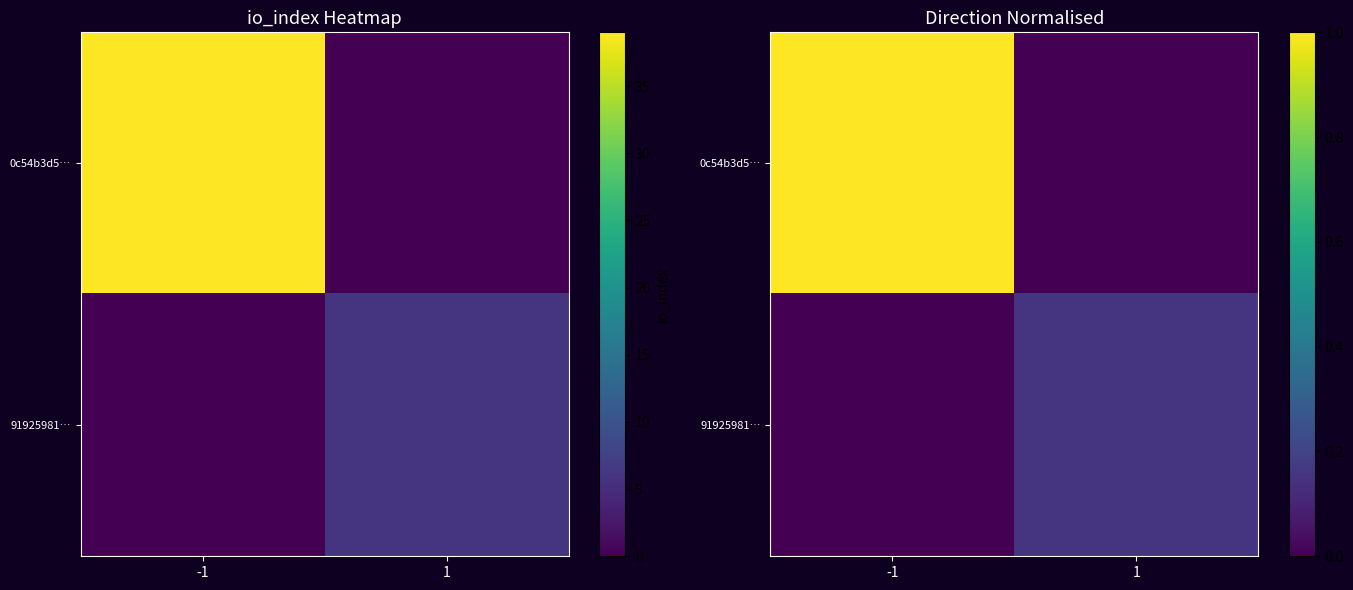

Rank the series at 1 from highest to lowest value.

91925981…, 0c54b3d5…